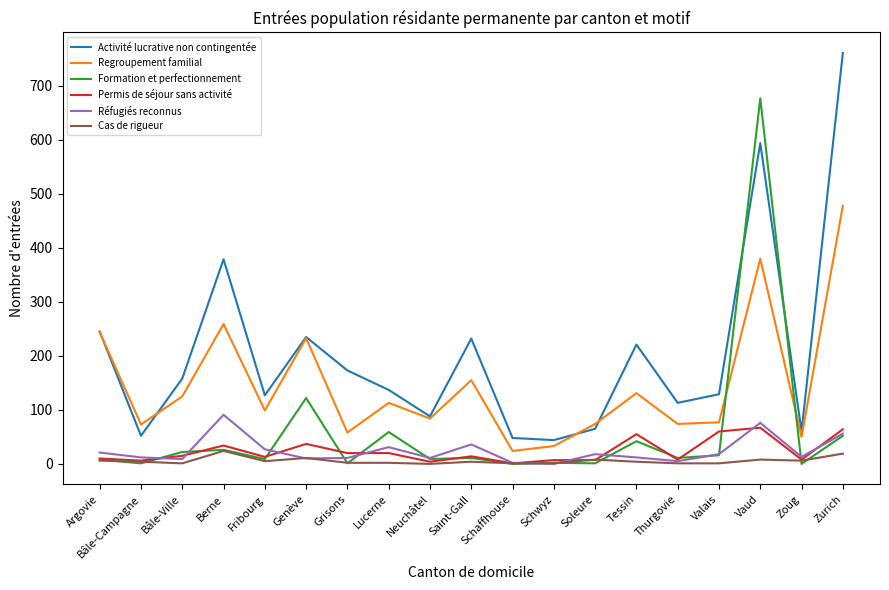

Which series has the largest range (max minus min)?

Activité lucrative non contingentée